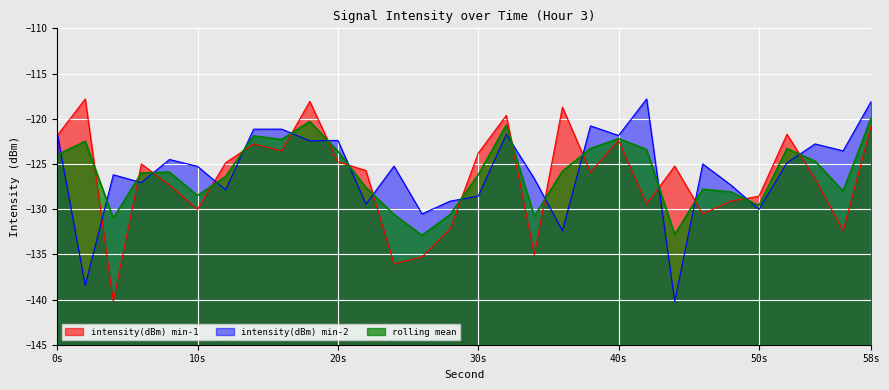

Which category has the lowest value in the intensity(dBm) min-2 series?

44